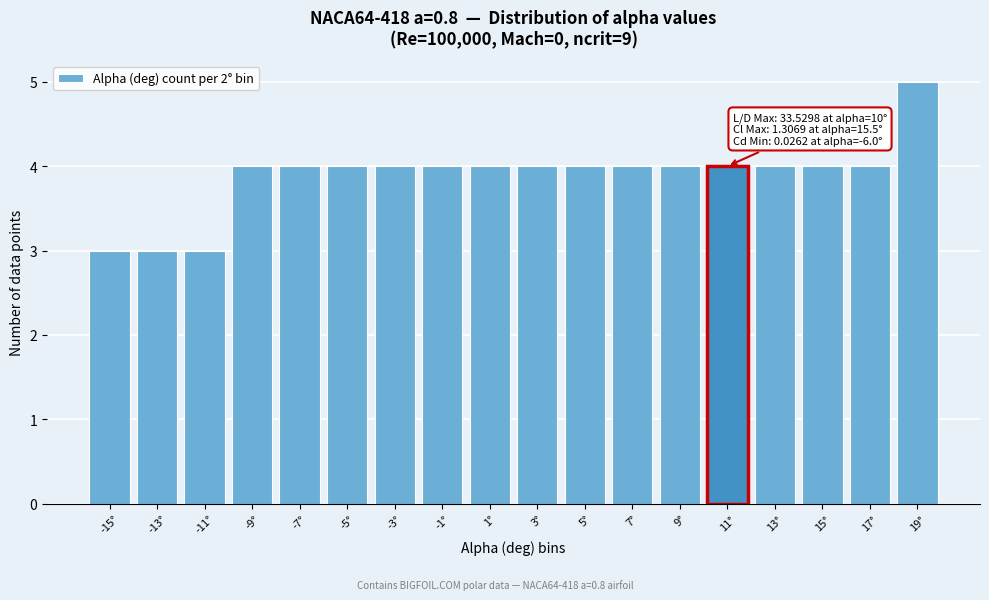

Over which range of the x-axis is the bar tallest?

18 to 20